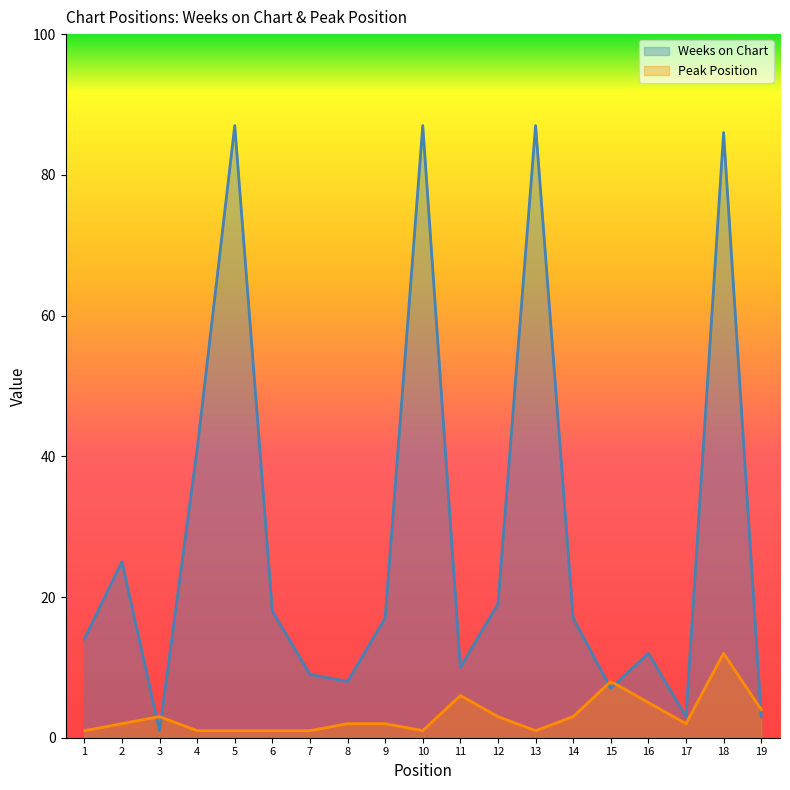

Where do Weeks on Chart and Peak Position first cross each other?

2 and 3